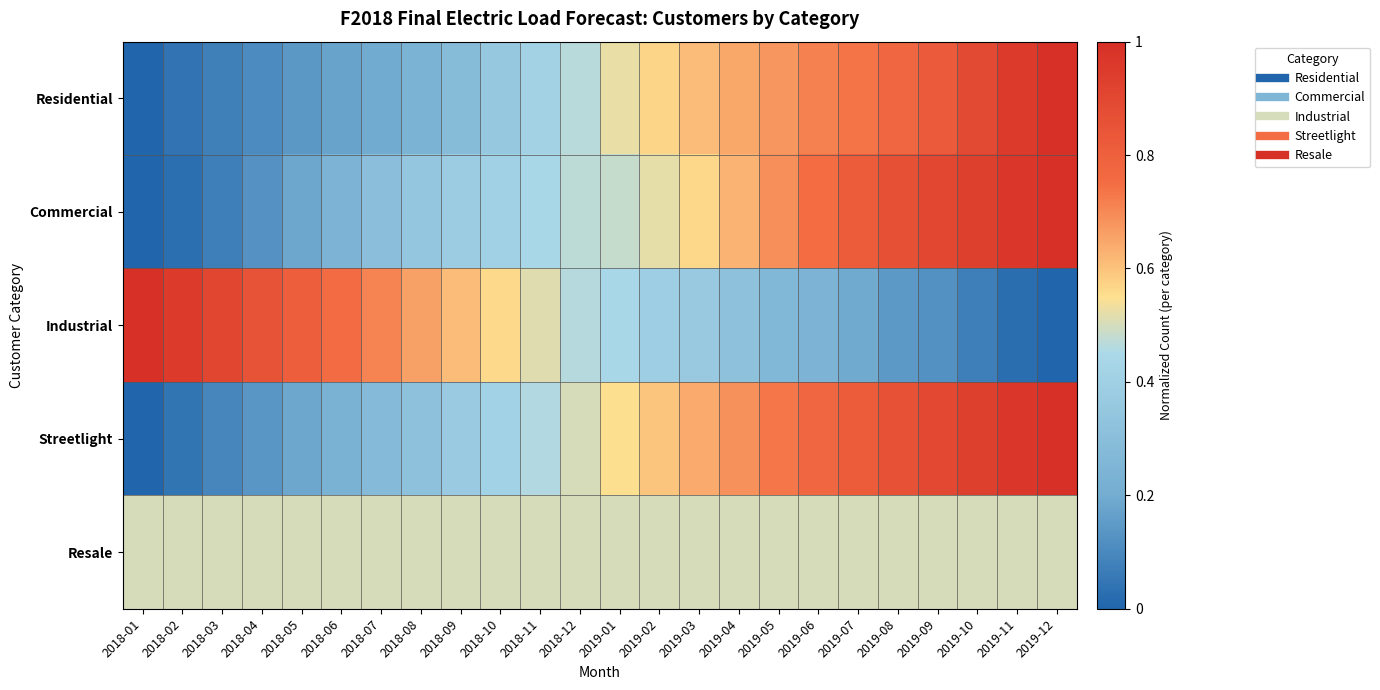

At how many categories does at least one series exceed 0?

24